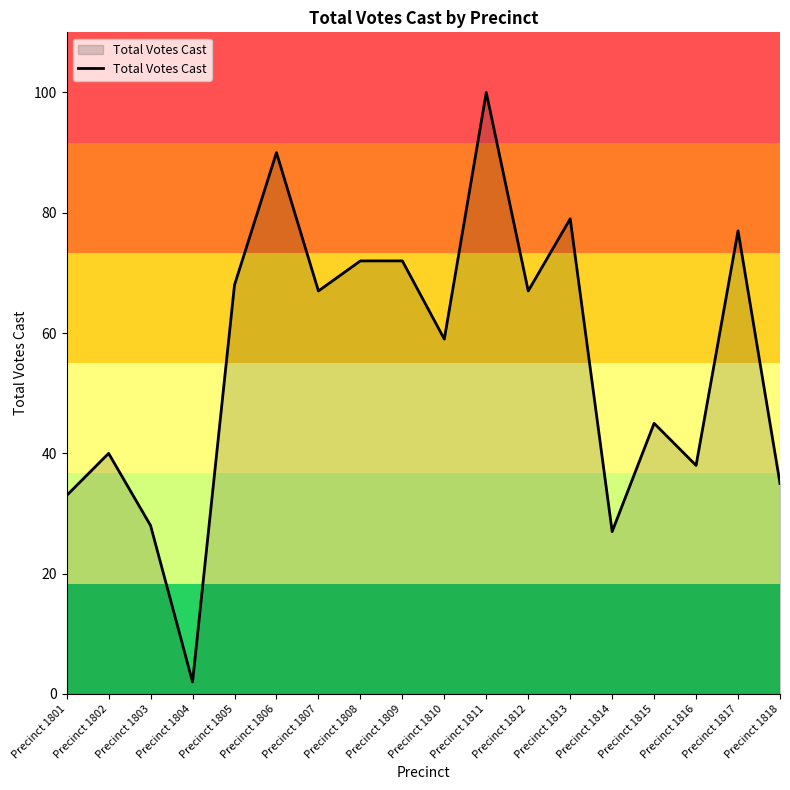

Which label corresponds to the largest value in the chart?

Precinct 1811